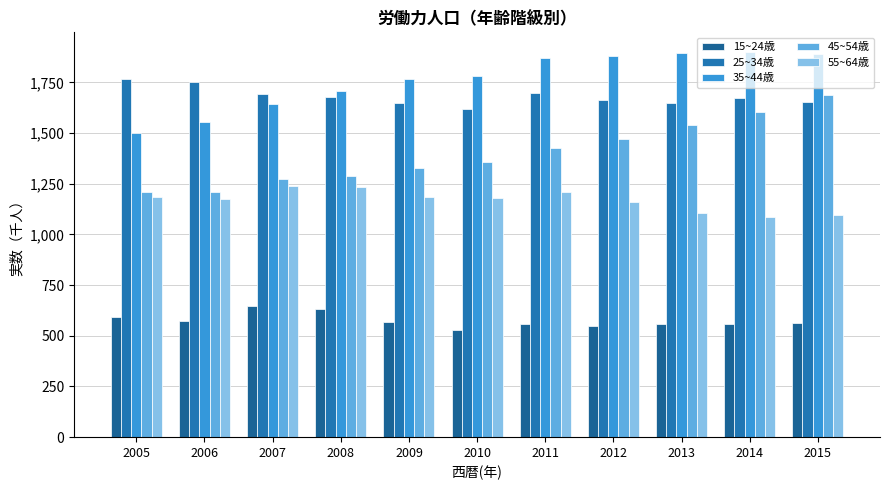

What is the sum of all 55~64歳 values?

12854